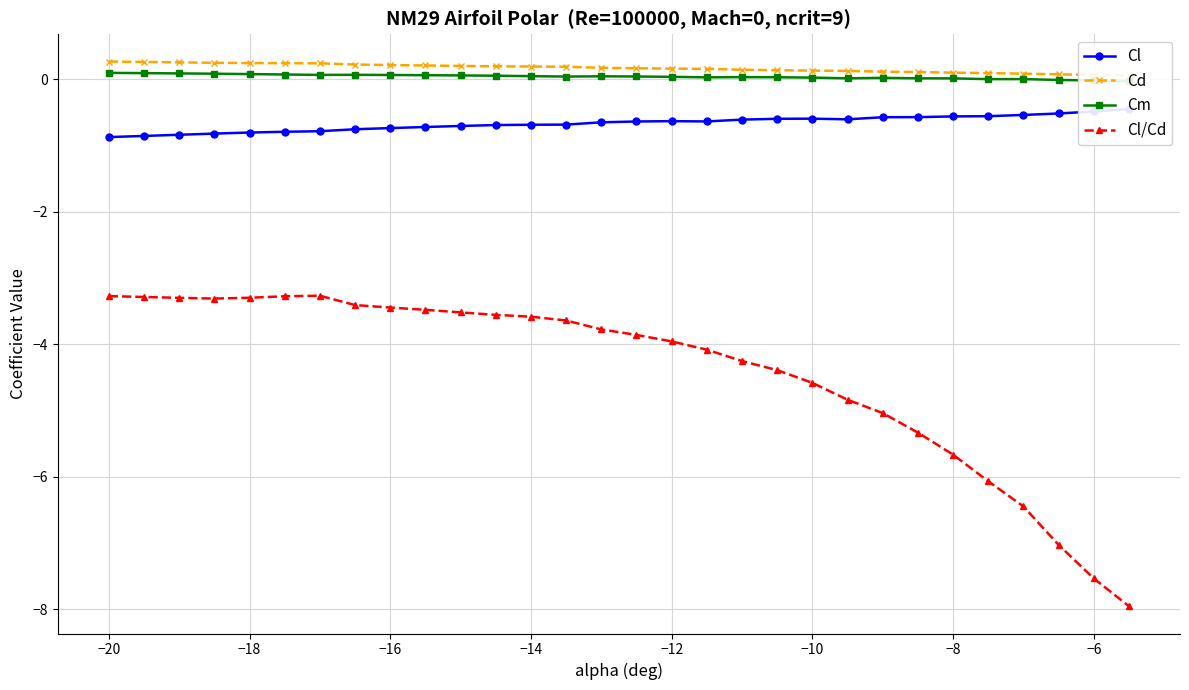

What is the highest value of the Cd series?

0.3